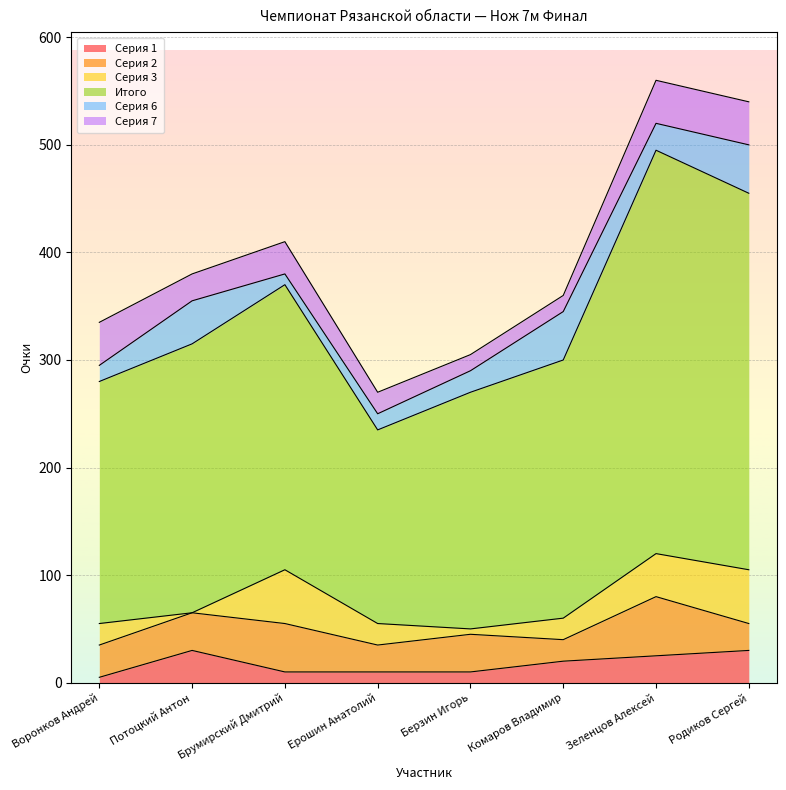

What is the approximate value of Серия 6 at Ерошин Анатолий, to the nearest 5?

15